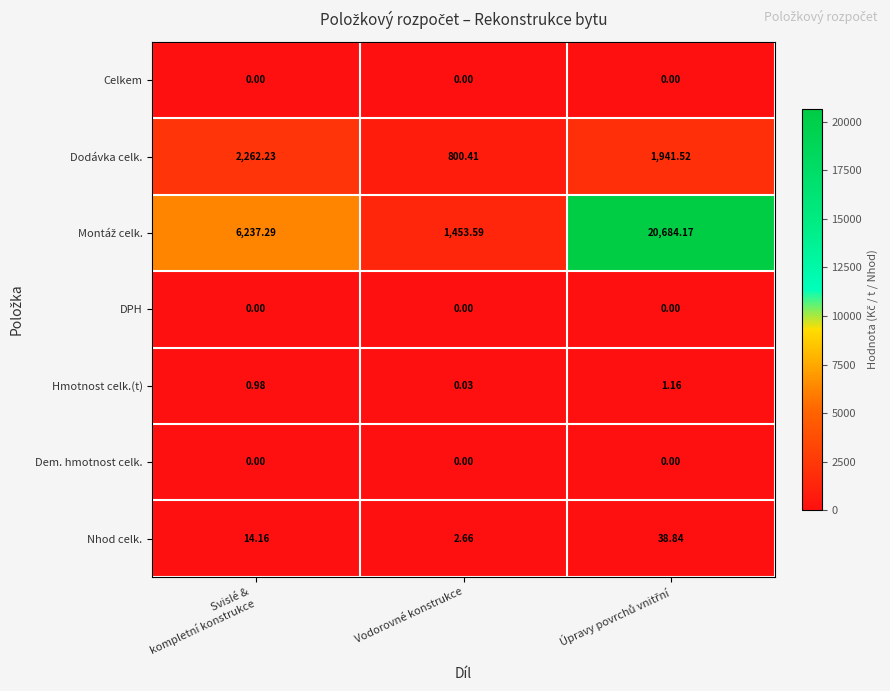

How many series are shown in this chart?

7